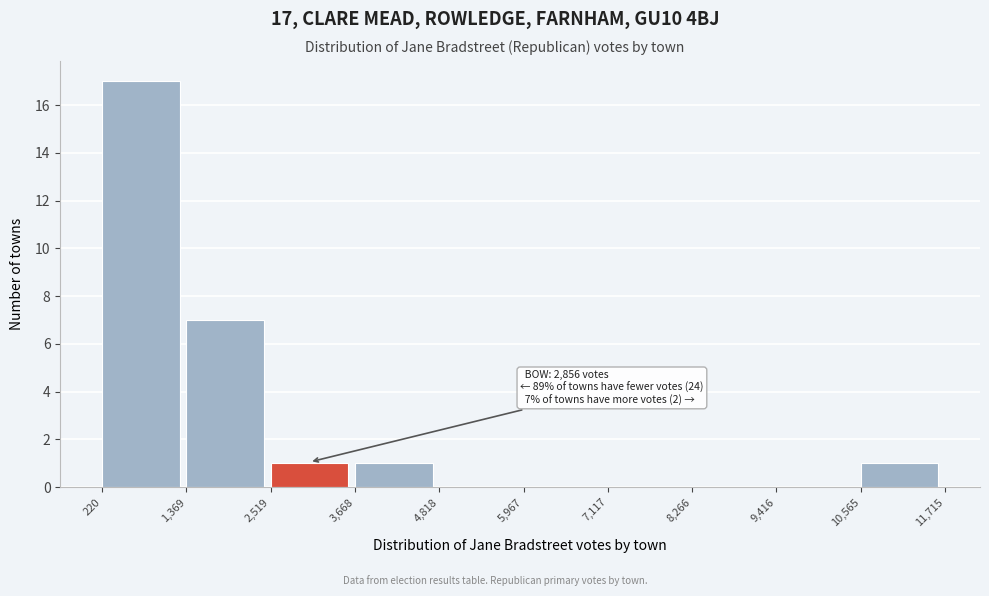

Which range on the x-axis has the tallest bar?

220 to 1,369